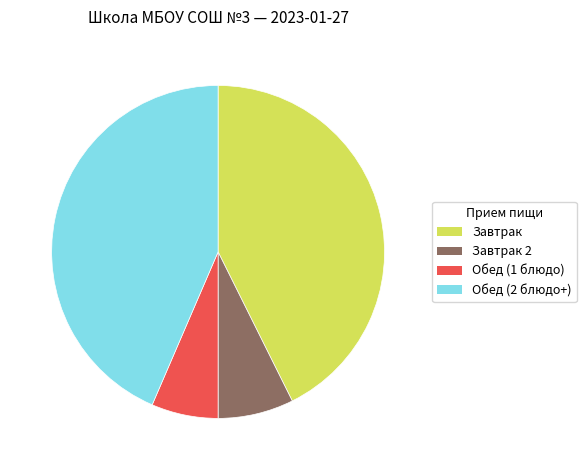

Do Обед (2 блюдо+) and Завтрак 2 together represent more than half of the pie?

Yes